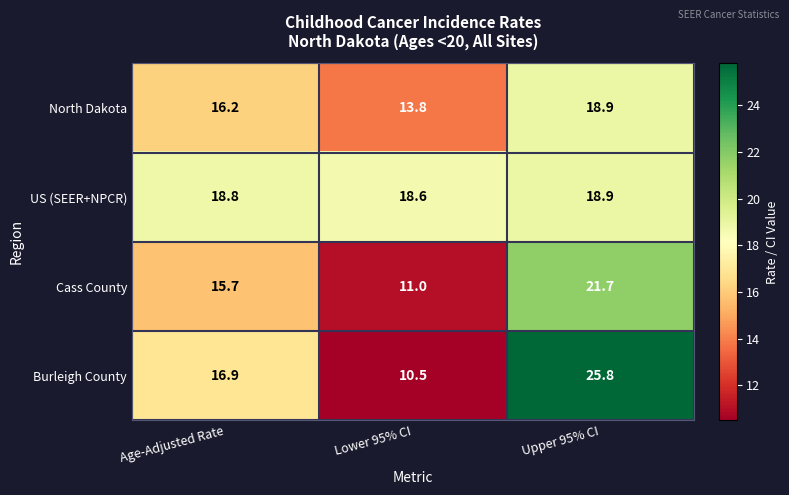

What is the spread (max minus min) of values at Lower 95% CI?

8.1